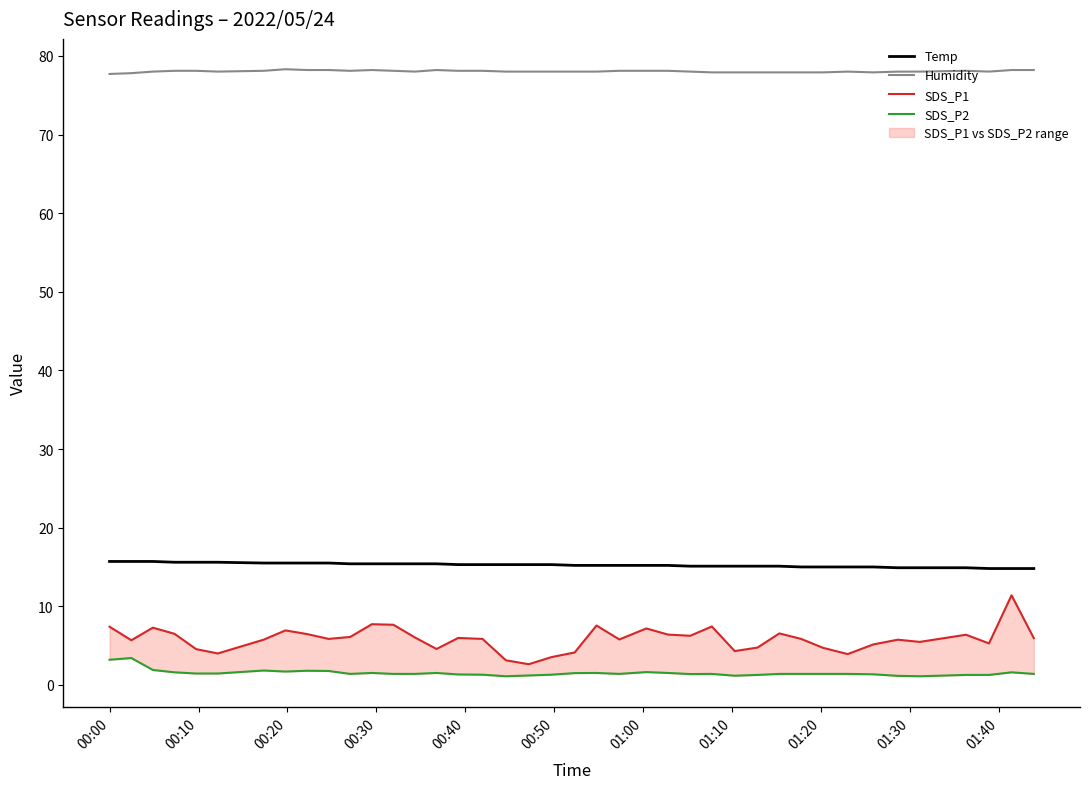

What is the highest value of the Temp series?

15.7